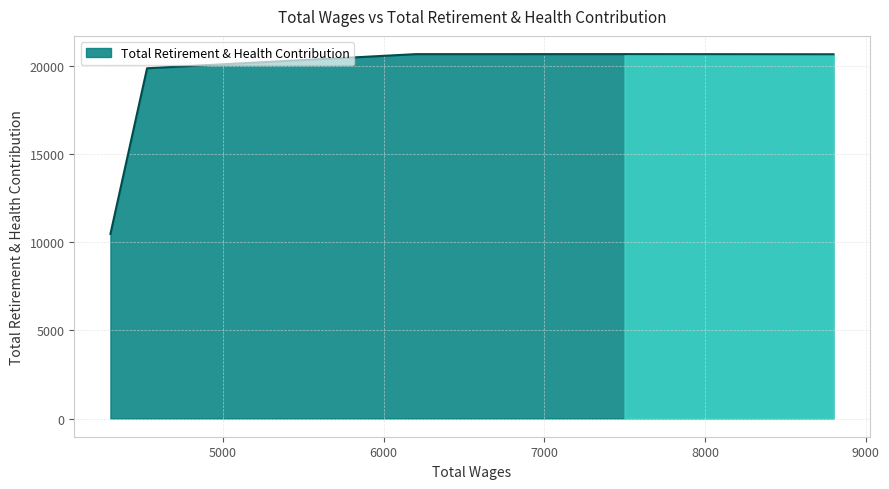

How many distinct data groups are displayed?

1